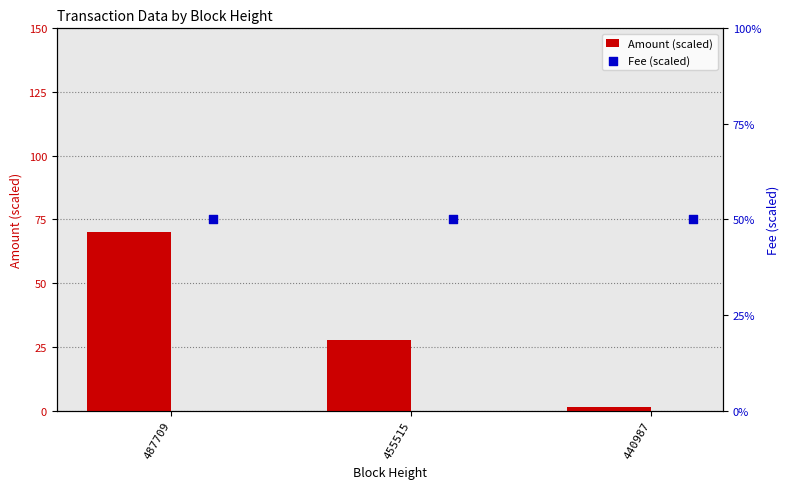

What are all the series names shown in the legend?

Amount (scaled), Fee (scaled)